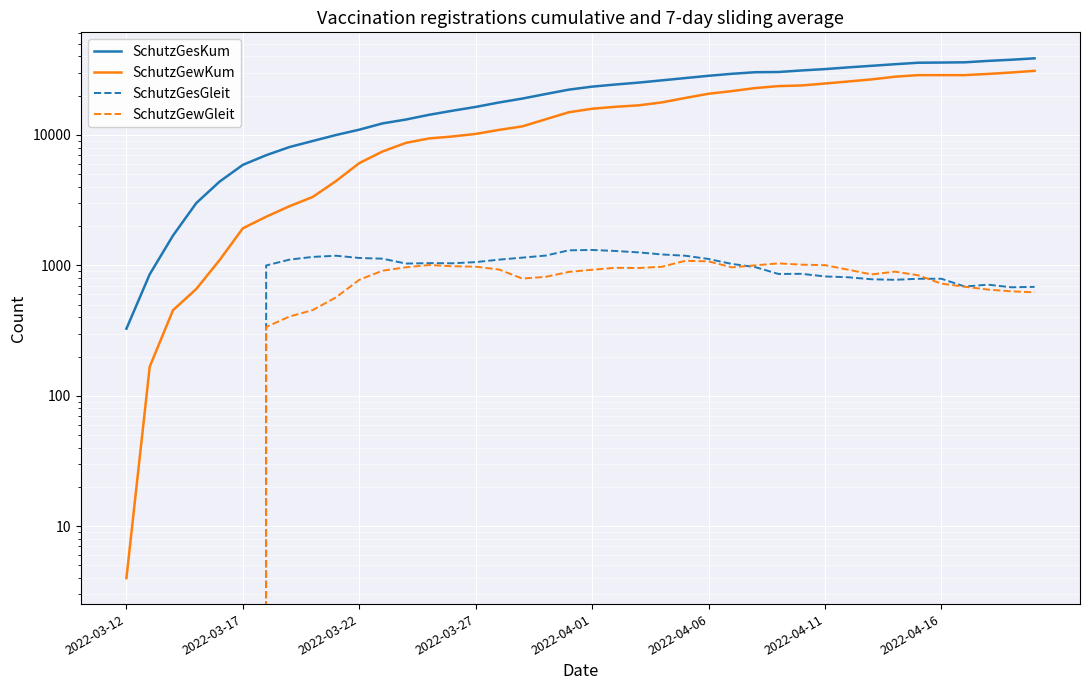

The SchutzGewGleit series shows 558 at 29. True or false?

False